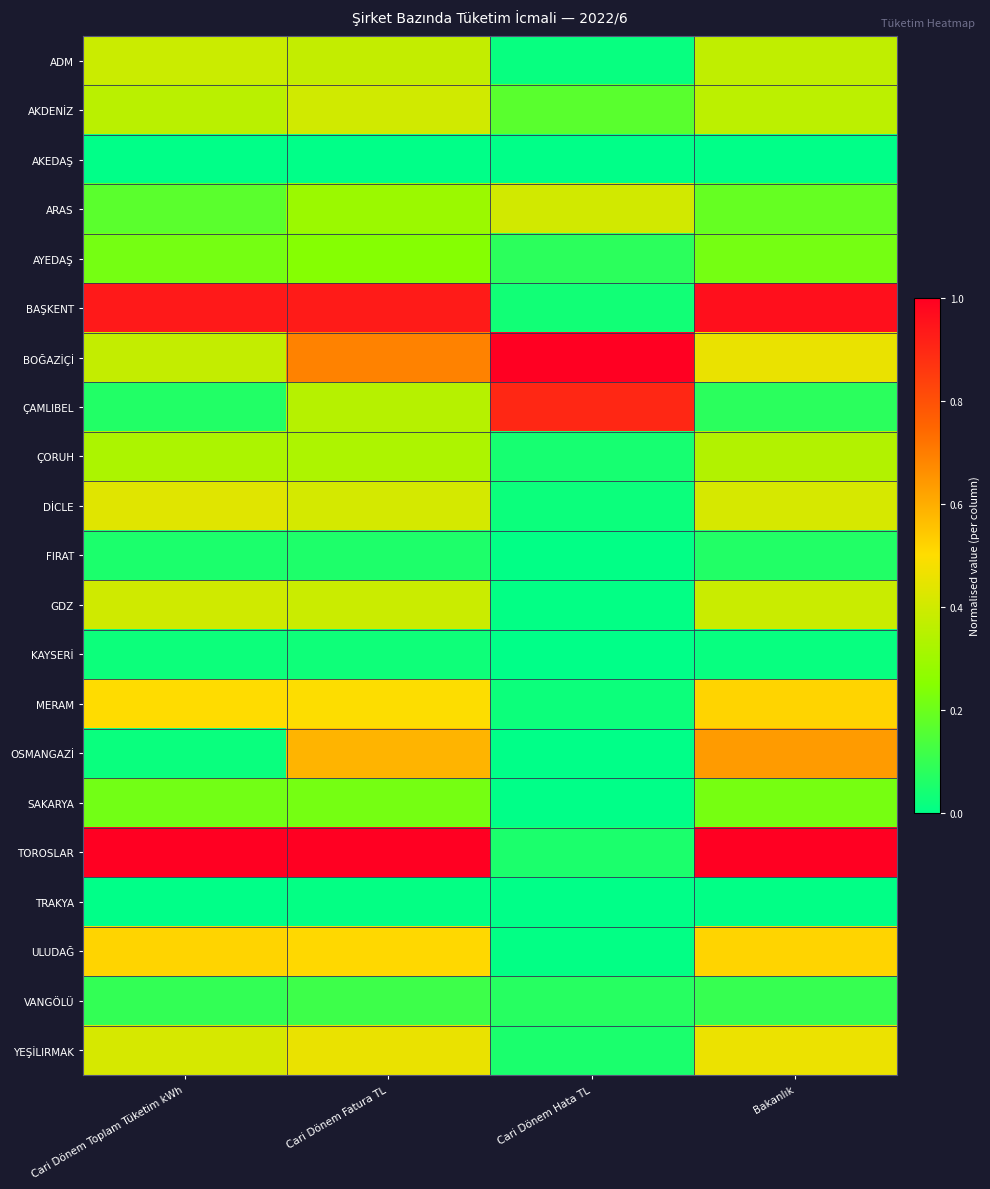

What is the total value across all series at Cari Dönem Hata TL?

2.9